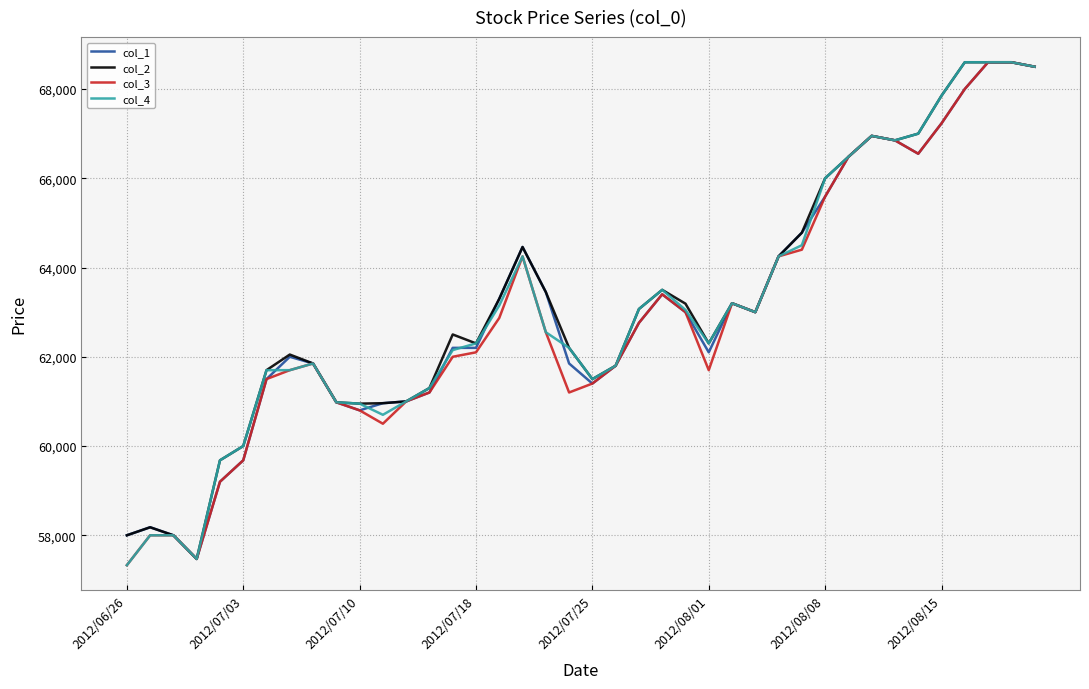

What is the minimum value for col_2?

57470